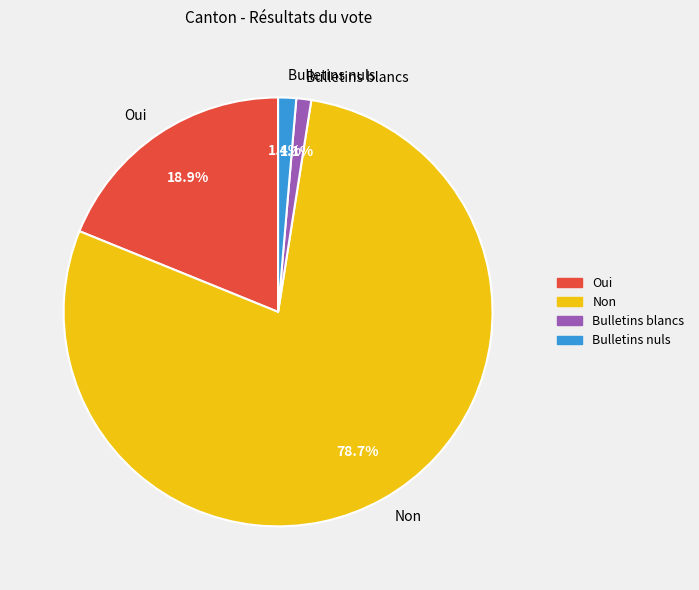

To the nearest percent, what is the average slice percentage?

25%